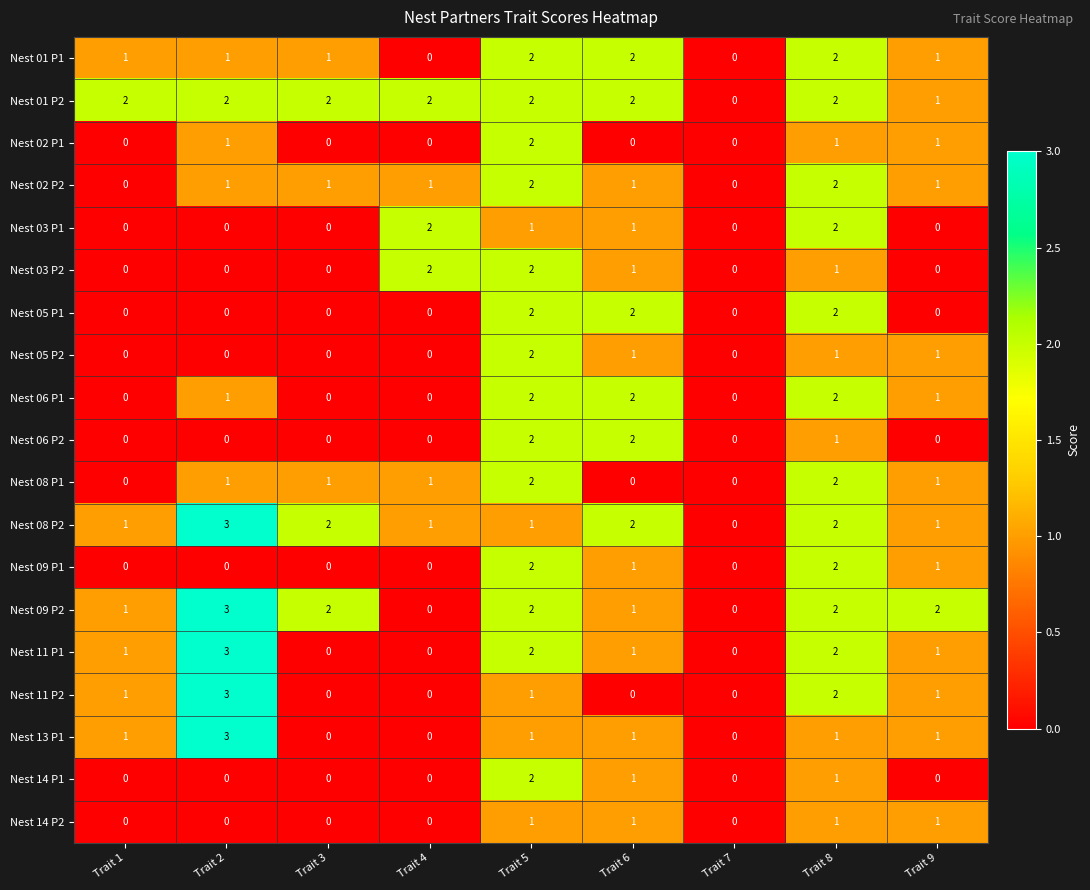

Is it true that Nest 01 P2 equals 3 at Trait 5?

False